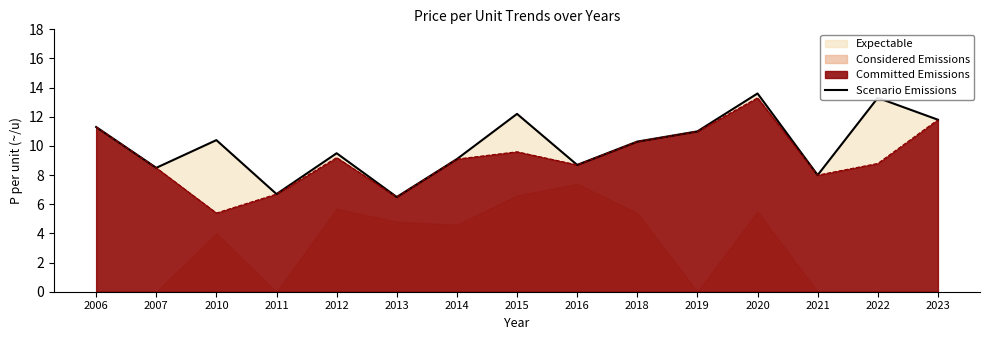

What is the sum of the values at 2019 and 2010?

21.4